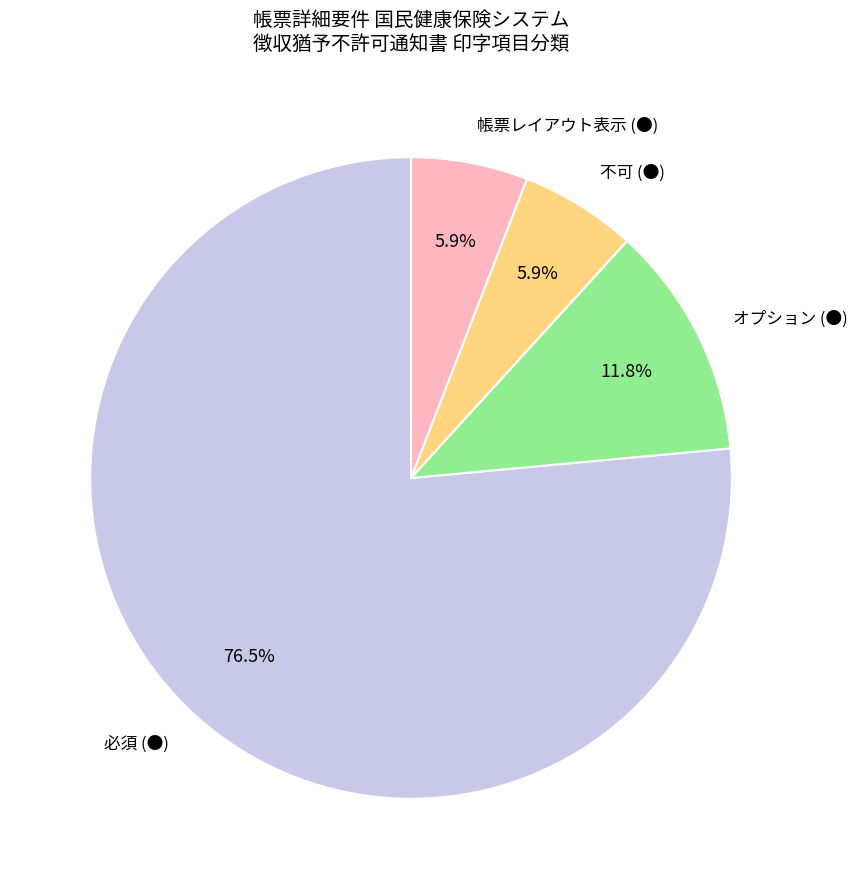

True or false: オプション (●) accounts for 1% of the total.

False